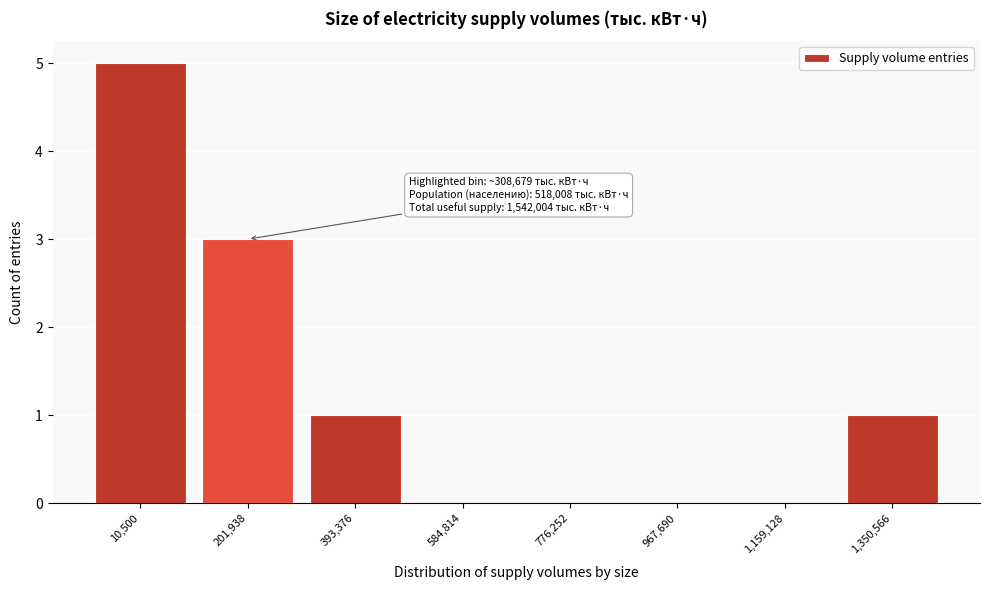

Reading left to right, transcribe all the data shown in this chart.

10,500=5	201,938=3	393,376=1	584,814=0	776,252=0	967,690=0	1,159,128=0	1,350,566=1